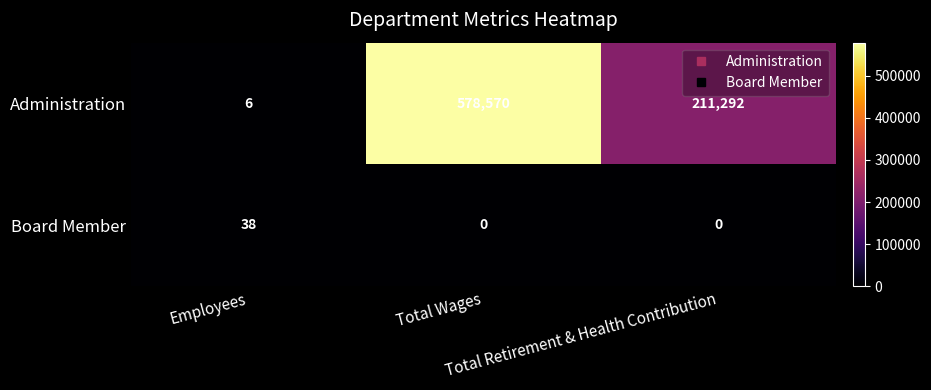

How many Administration values are between 6 and 578570?

3